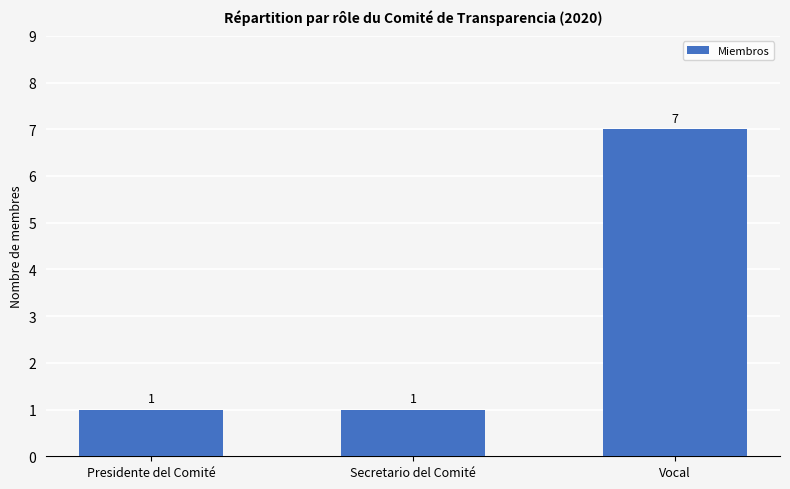

Reading left to right, extract all data points from this chart.

1	1	7